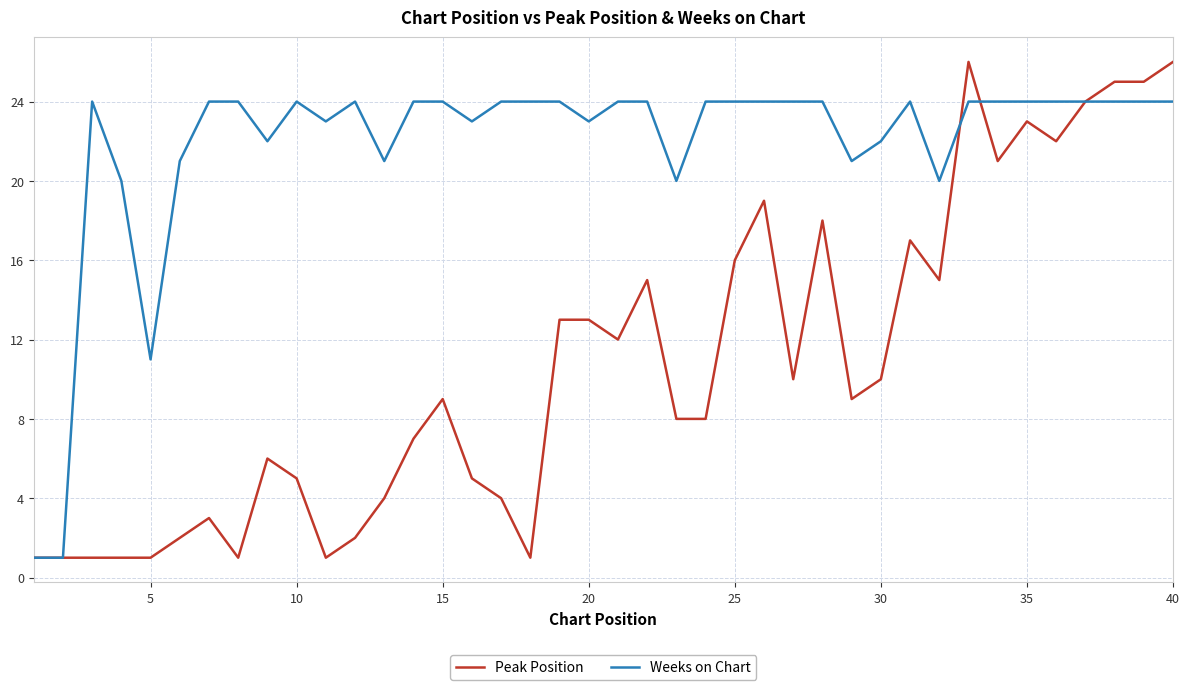

List the series in order of their overall mean, lowest first.

Peak Position, Weeks on Chart